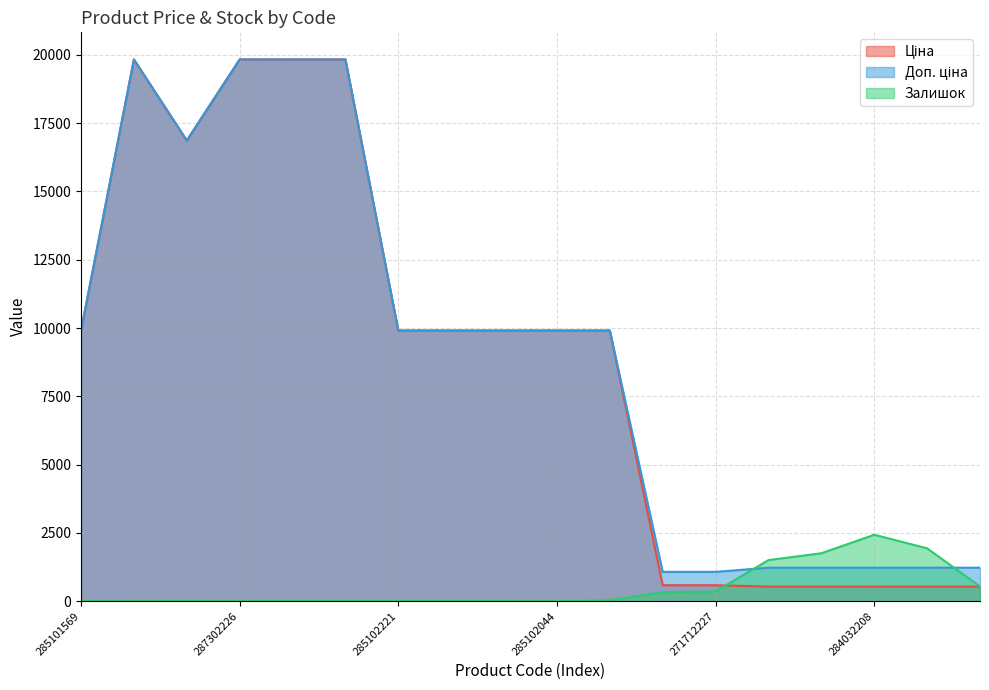

Is it true that Залишок equals 22.3 at 285101913?

False